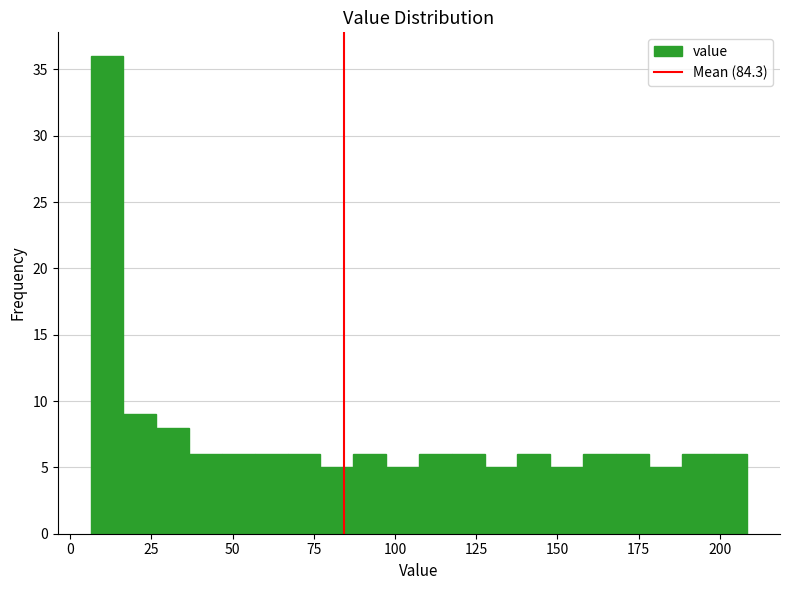

Around what value on the x-axis is the tallest bar? Give the approximate position of its centre, as read against the axis.

10